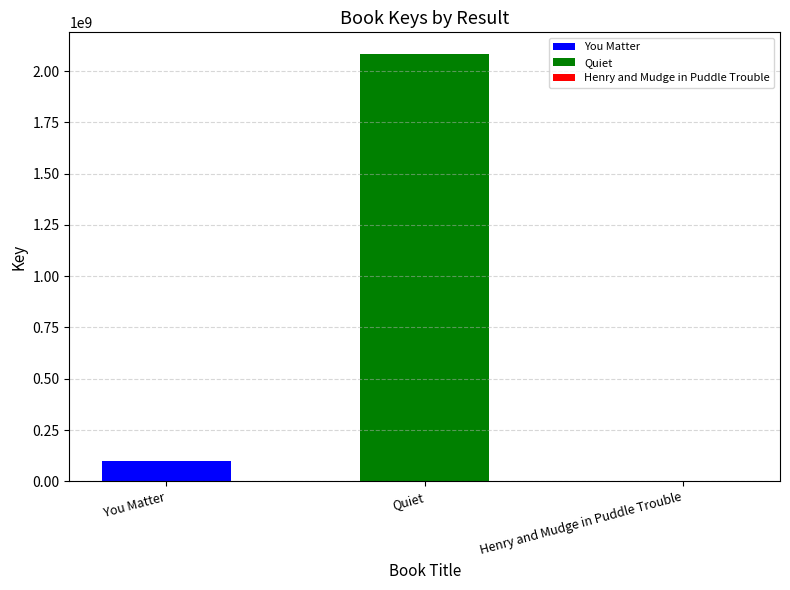

Rank the categories by value from highest to lowest.

Quiet, You Matter, Henry and Mudge in Puddle Trouble